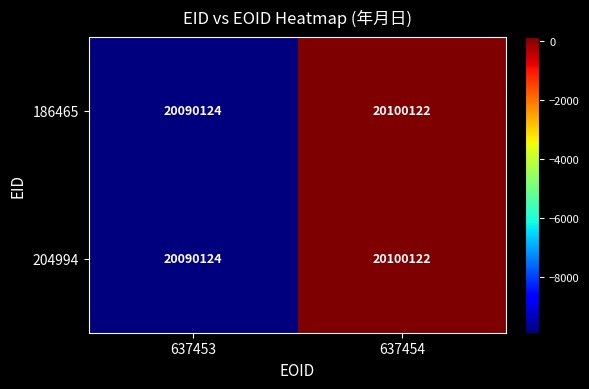

Which label corresponds to the largest value in the chart?

637454